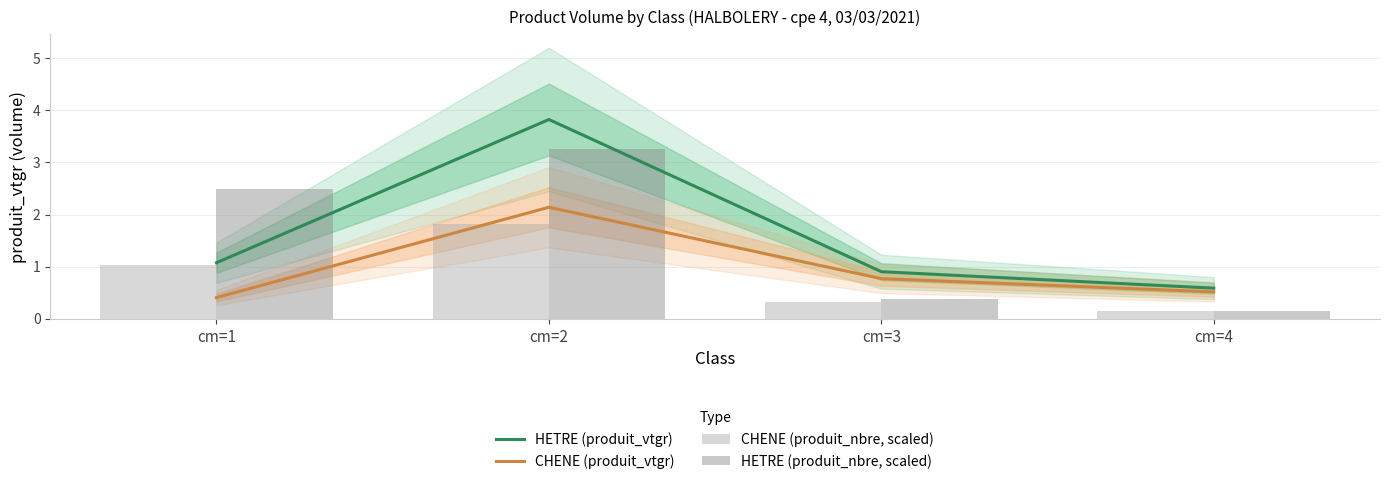

What is the value of the HETRE (produit_vtgr) bar at the 1st from the left?

1.1